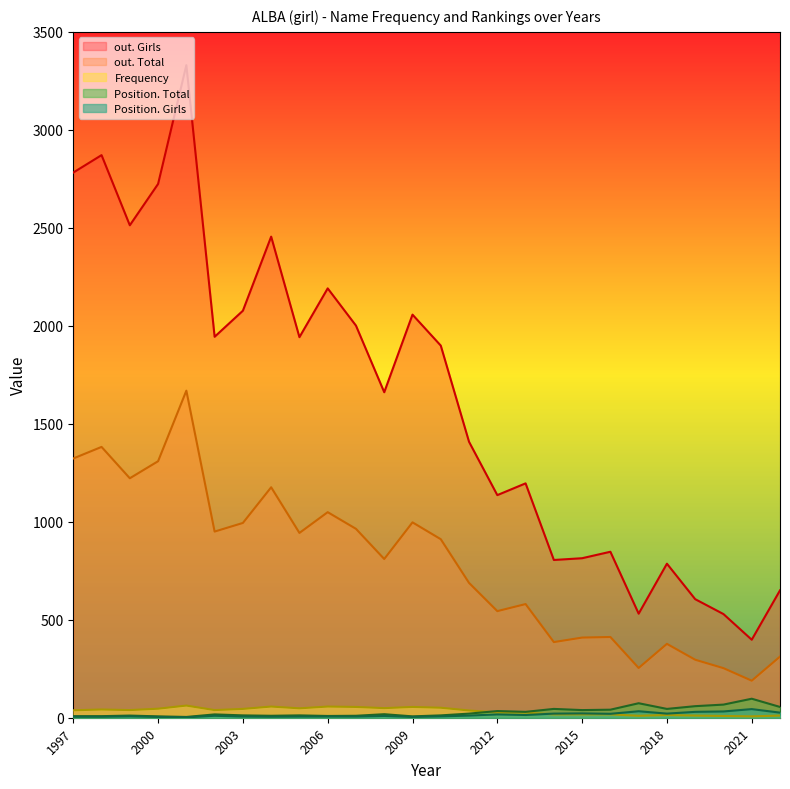

What is the total value across all series at 2012?

1758